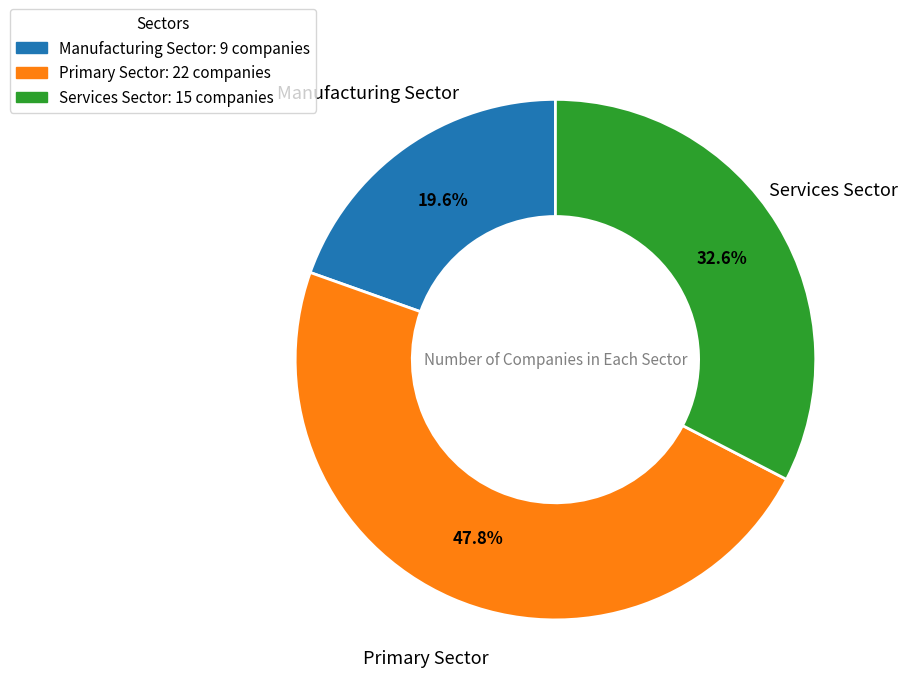

Which has a higher value, Primary Sector: 22 companies or Manufacturing Sector: 9 companies?

Primary Sector: 22 companies